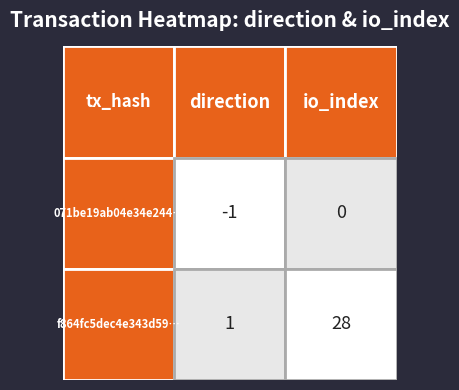

What is the minimum value for 071be19ab04e34e24453783dcd3beb91d1d9372?

-1